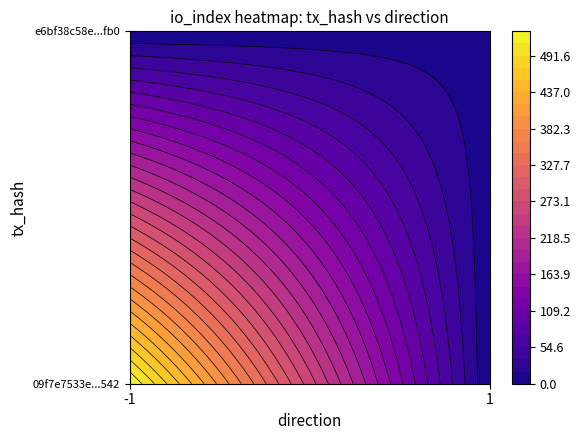

The e6bf38c58e2007798cdf7423889381c27dd6fb0 series shows 1 at direction. True or false?

True